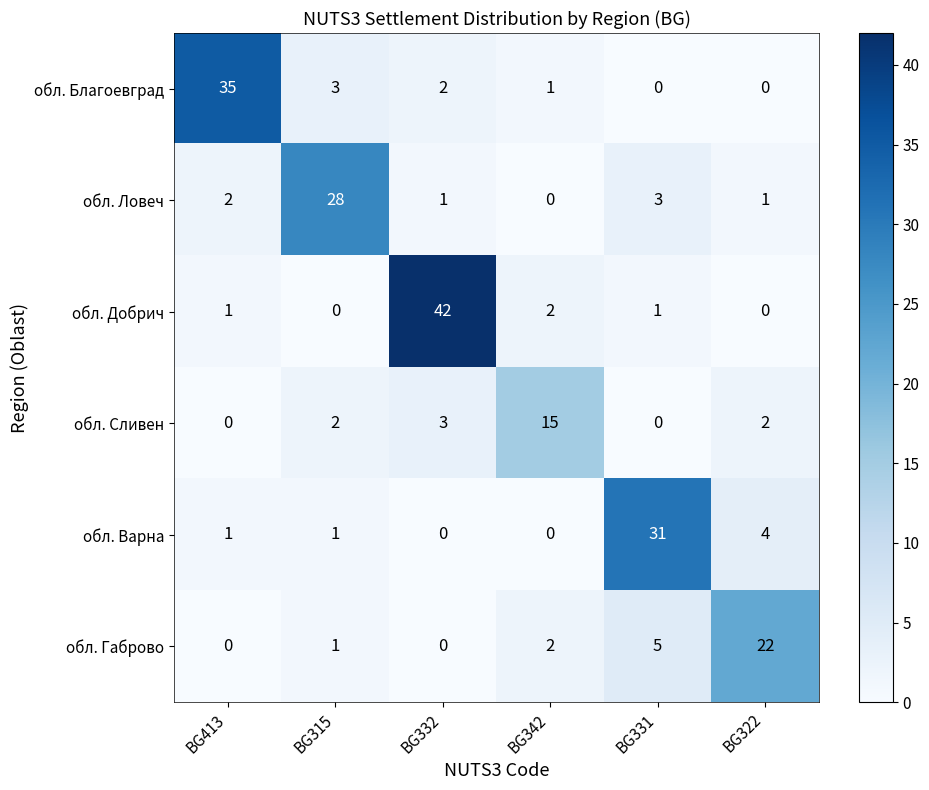

List the series in order of their peak value, highest first.

обл. Добрич, обл. Благоевград, обл. Варна, обл. Ловеч, обл. Габрово, обл. Сливен